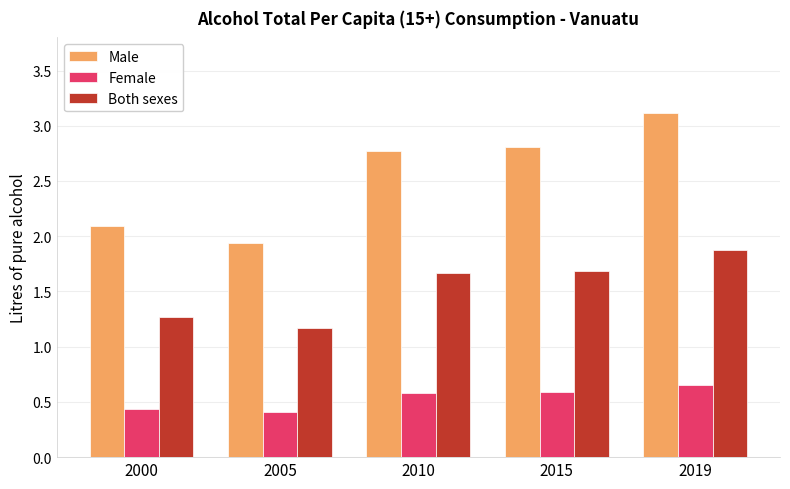

True or false: Male has a value of 3.4 at 2000.

False